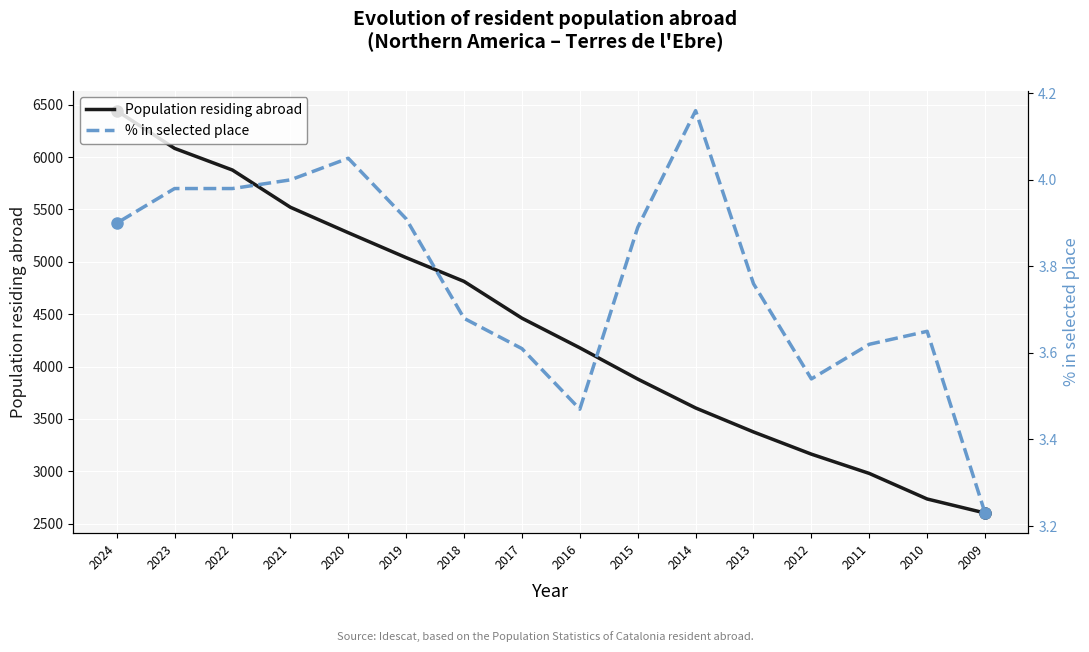

True or false: Population residing abroad has a value of 3605.0 at 2014.

True